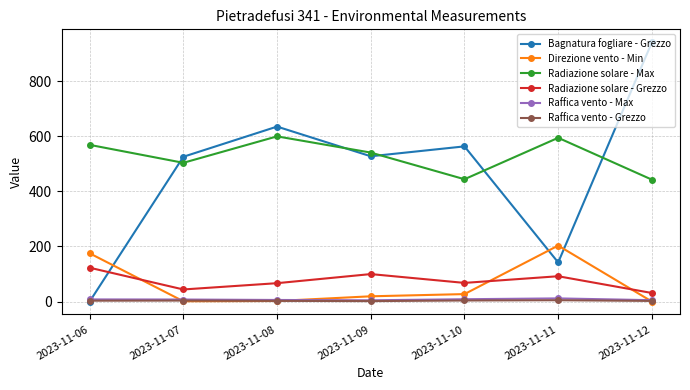

What is the sum of all Raffica vento - Max values?

49.9